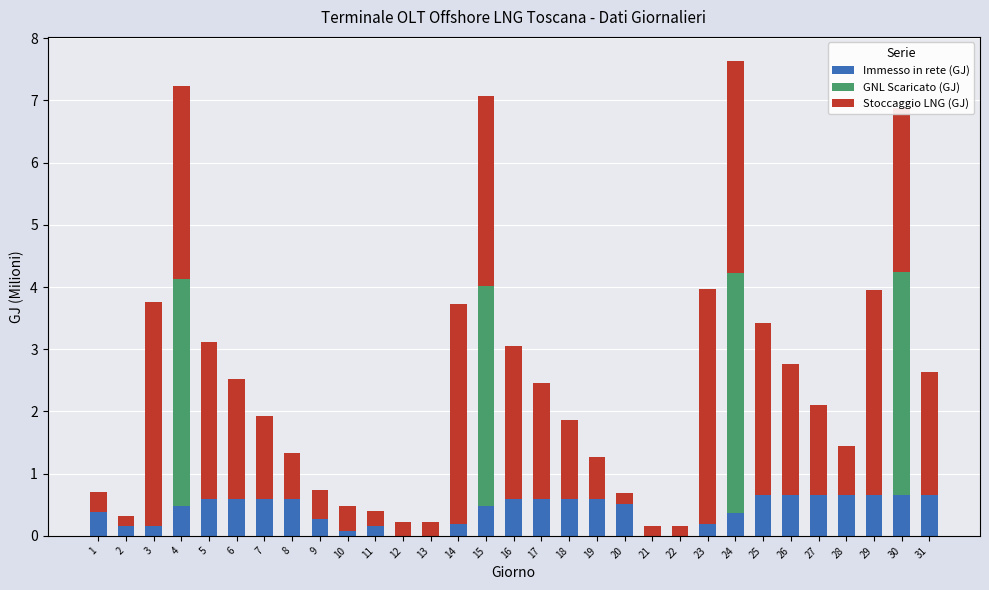

What is the total value across all series at 18?

1.9